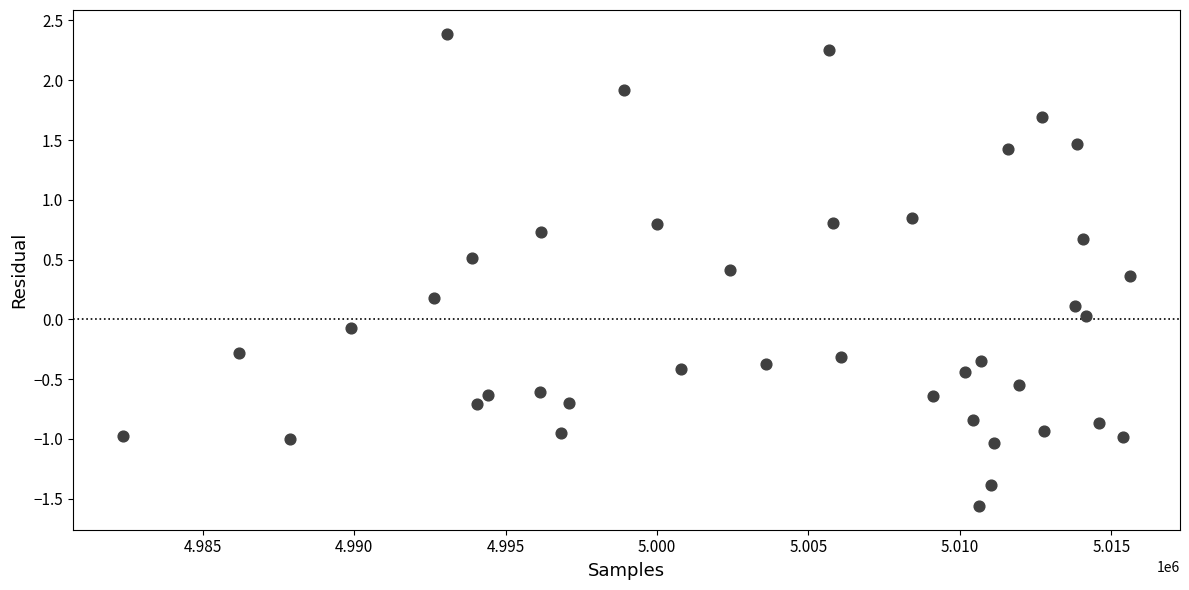

What is the range of X values (max minus min)?

33216.0